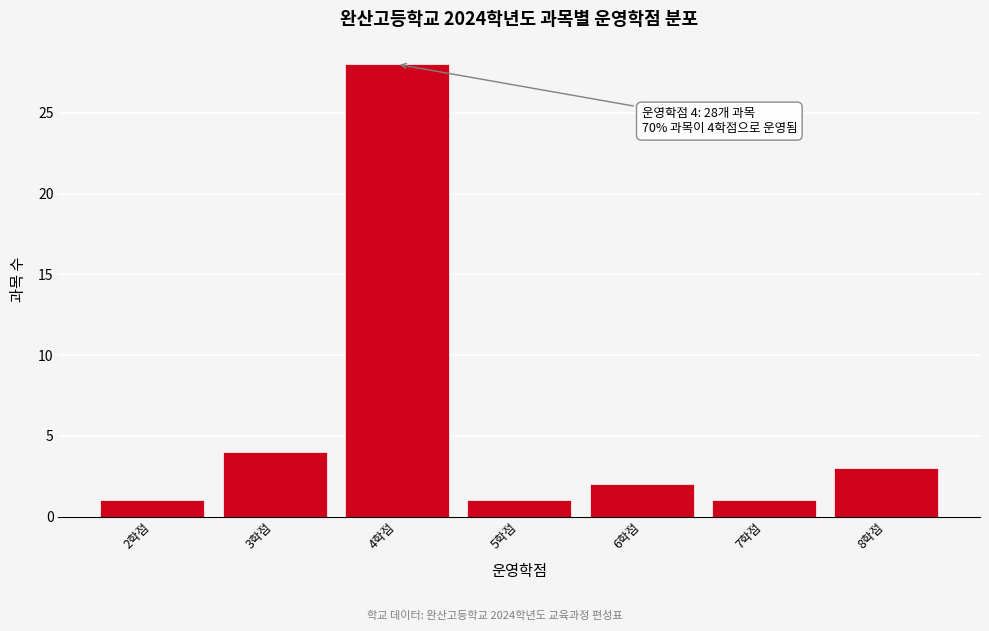

Over which range of the x-axis is the bar tallest?

3.5 to 4.5